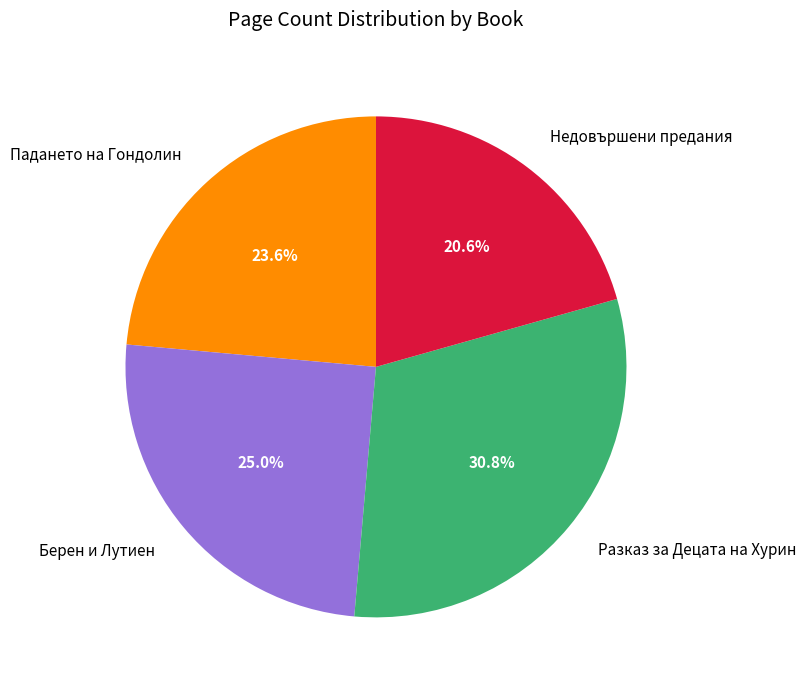

Which slice is the largest?

Разказ за Децата на Хурин